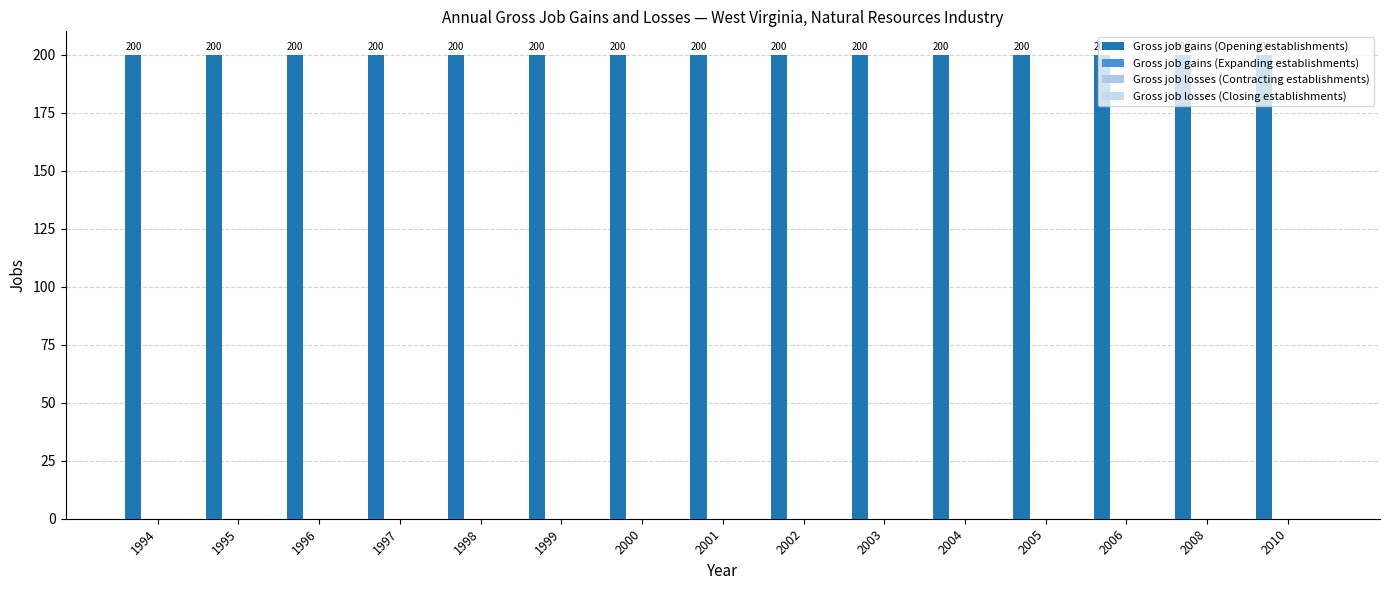

Reading right to left, extract all data points from this chart.

Gross job gains (Opening establishments): 2010=200	2008=200	2006=200	2005=200	2004=200	2003=200	2002=200	2001=200	2000=200	1999=200	1998=200	1997=200	1996=200	1995=200	1994=200
Gross job gains (Expanding establishments): 2010=0	2008=0	2006=0	2005=0	2004=0	2003=0	2002=0	2001=0	2000=0	1999=0	1998=0	1997=0	1996=0	1995=0	1994=0
Gross job losses (Contracting establishments): 2010=0	2008=0	2006=0	2005=0	2004=0	2003=0	2002=0	2001=0	2000=0	1999=0	1998=0	1997=0	1996=0	1995=0	1994=0
Gross job losses (Closing establishments): 2010=0	2008=0	2006=0	2005=0	2004=0	2003=0	2002=0	2001=0	2000=0	1999=0	1998=0	1997=0	1996=0	1995=0	1994=0